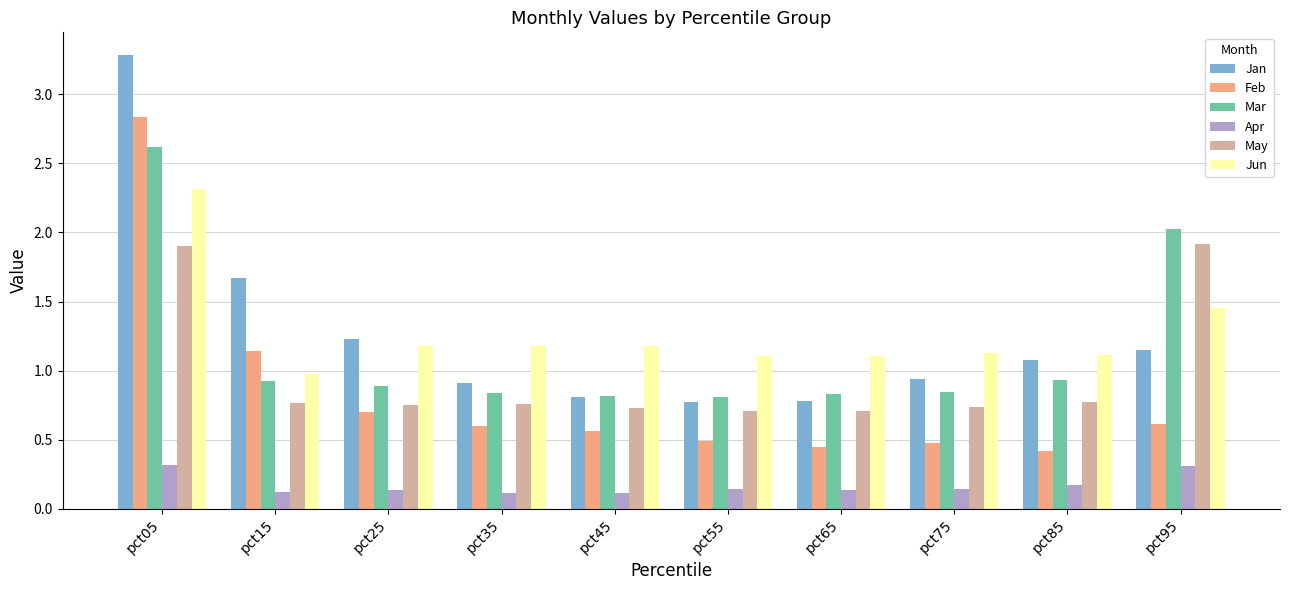

What is the average value of the Apr series?

0.2